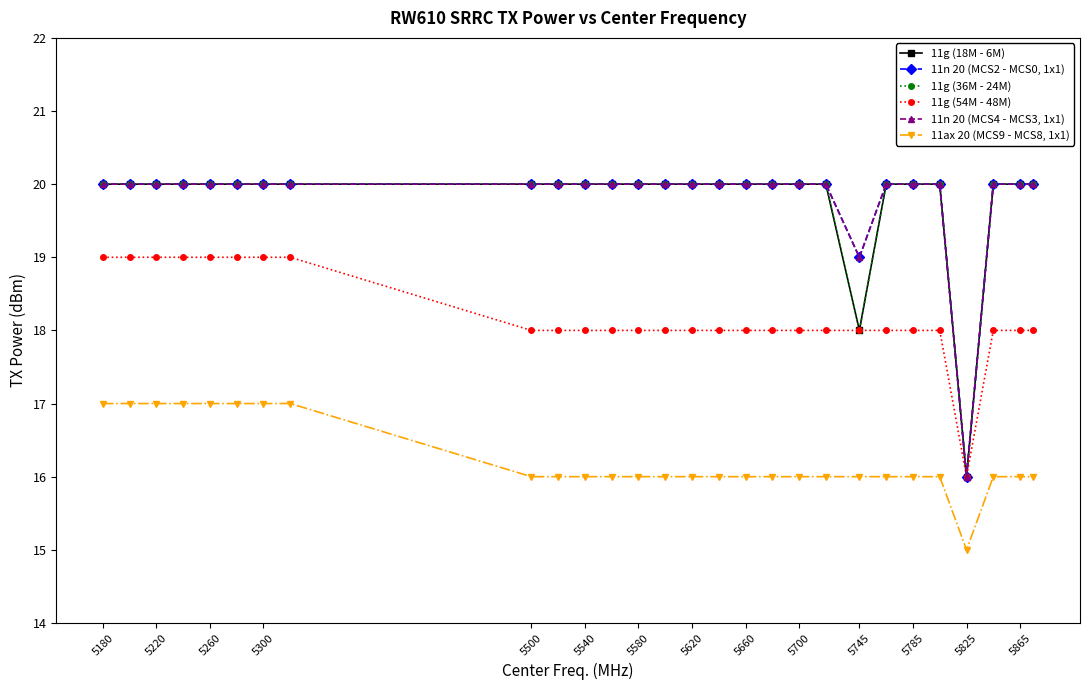

True or false: 11g (36M - 24M) and 11g (18M - 6M) intersect in this chart.

False